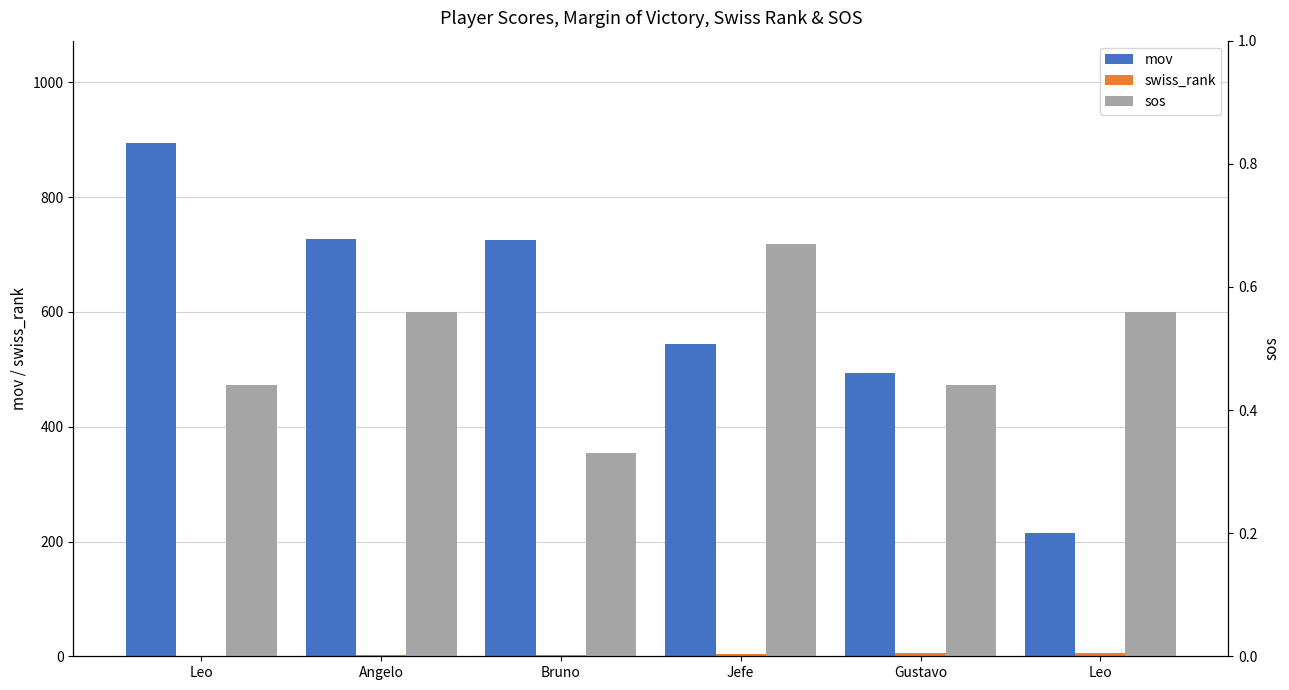

What is the difference between the maximum and second lowest values in the mov series?

400.0